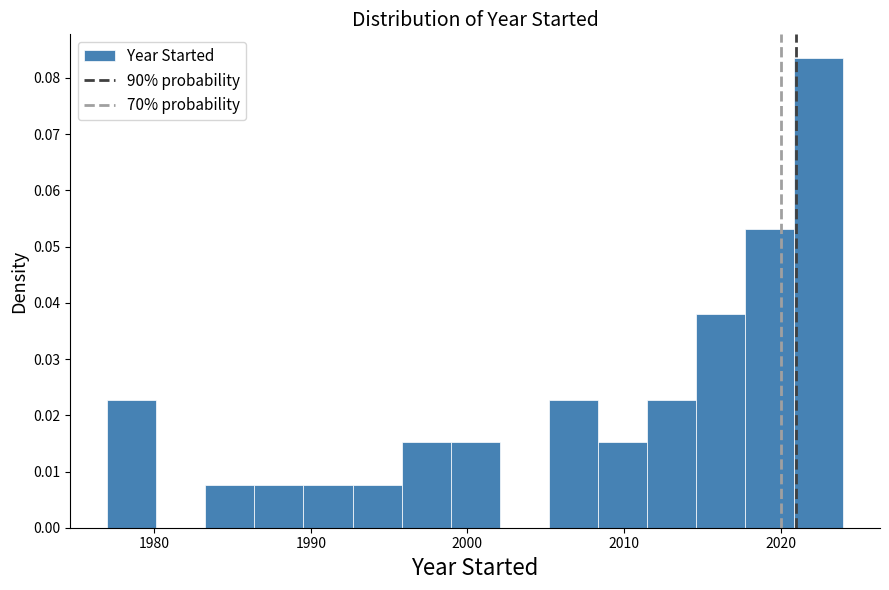

Around what value on the x-axis is the tallest bar? Give the approximate position of its centre, as read against the axis.

2022